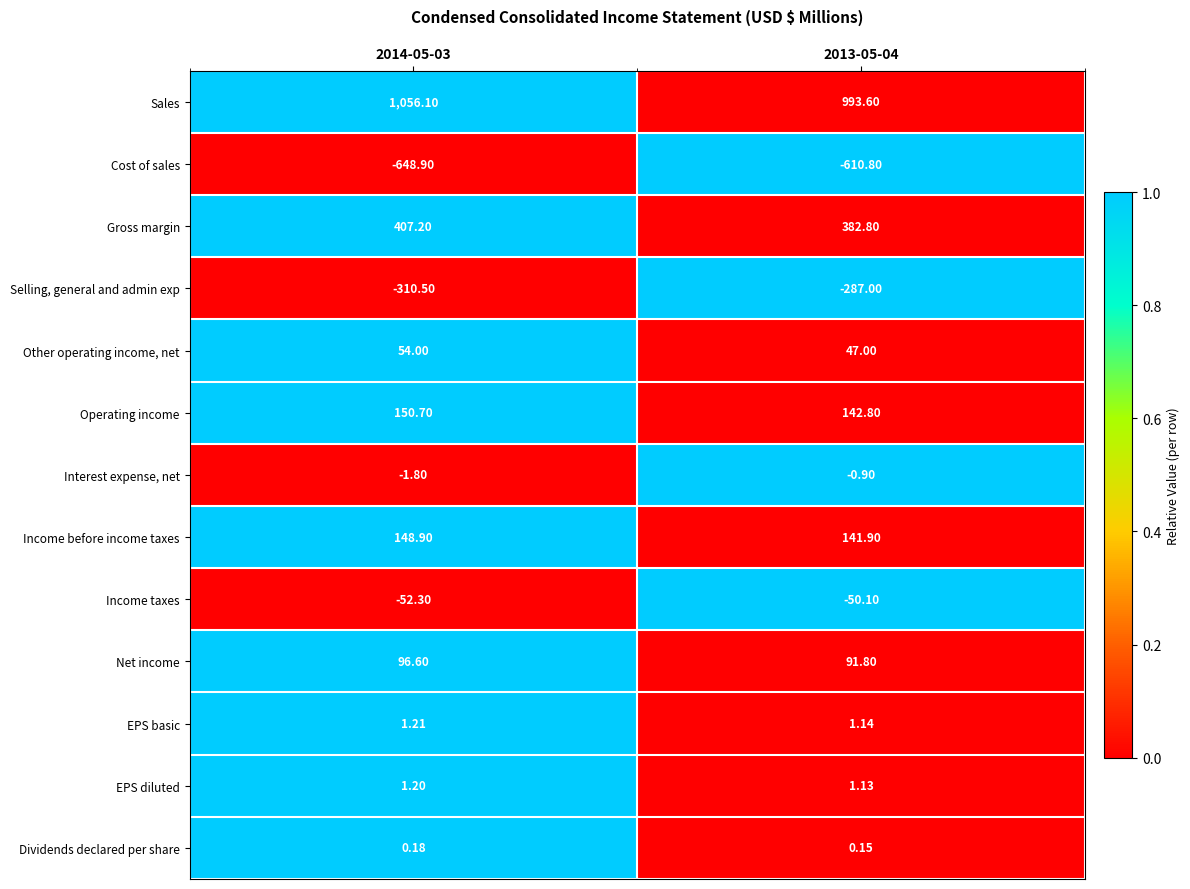

How many categories are shown in the chart?

2